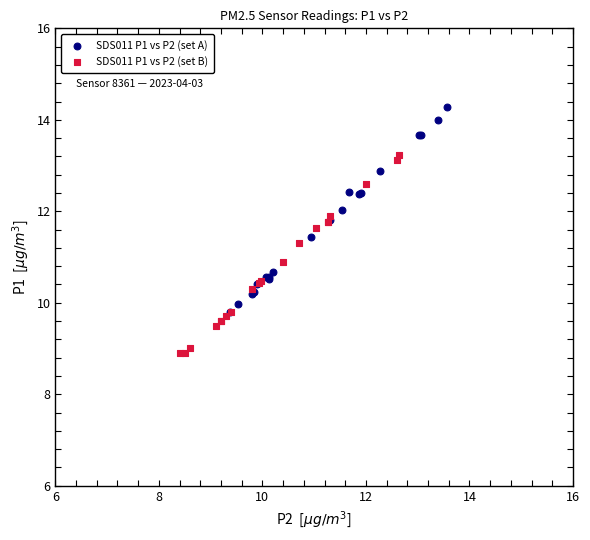

Which series reaches the minimum Y coordinate?

SDS011 P1 vs P2 (set B)